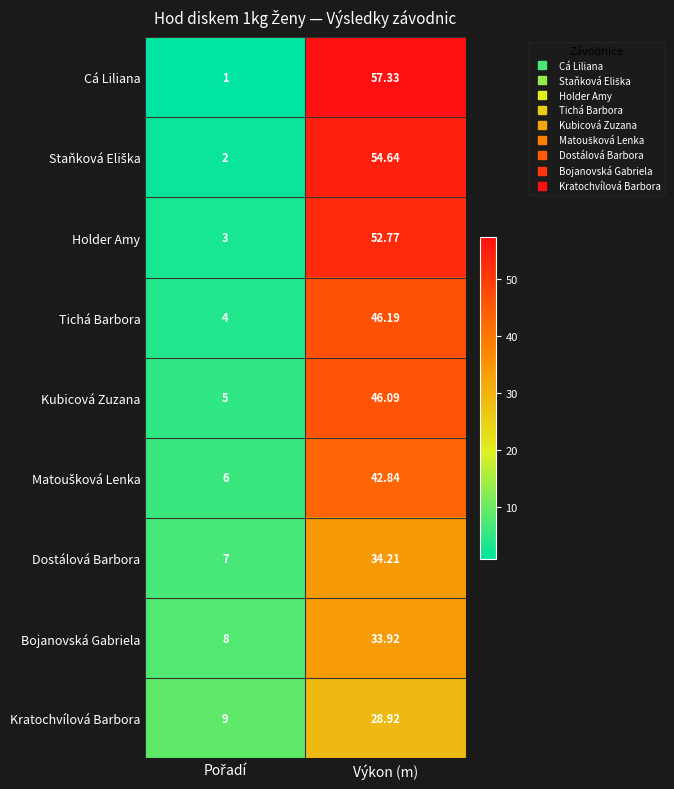

At which category is the sum across all series the highest?

Výkon (m)